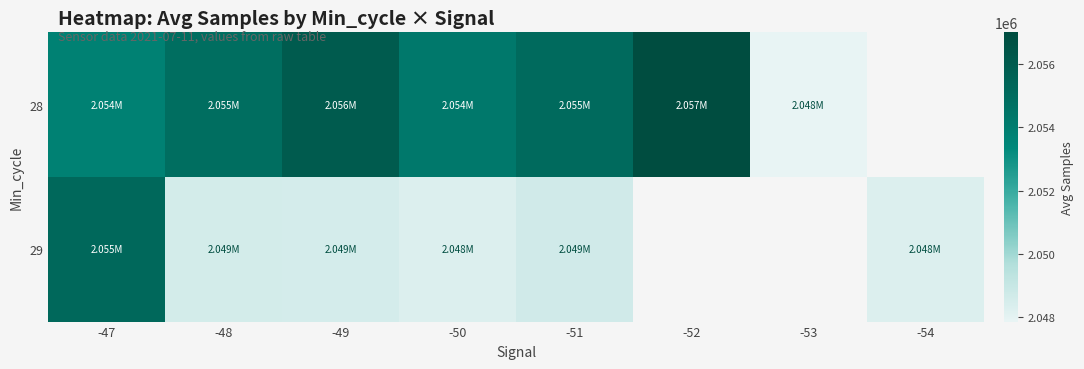

At which category is the sum across all series the highest?

-47